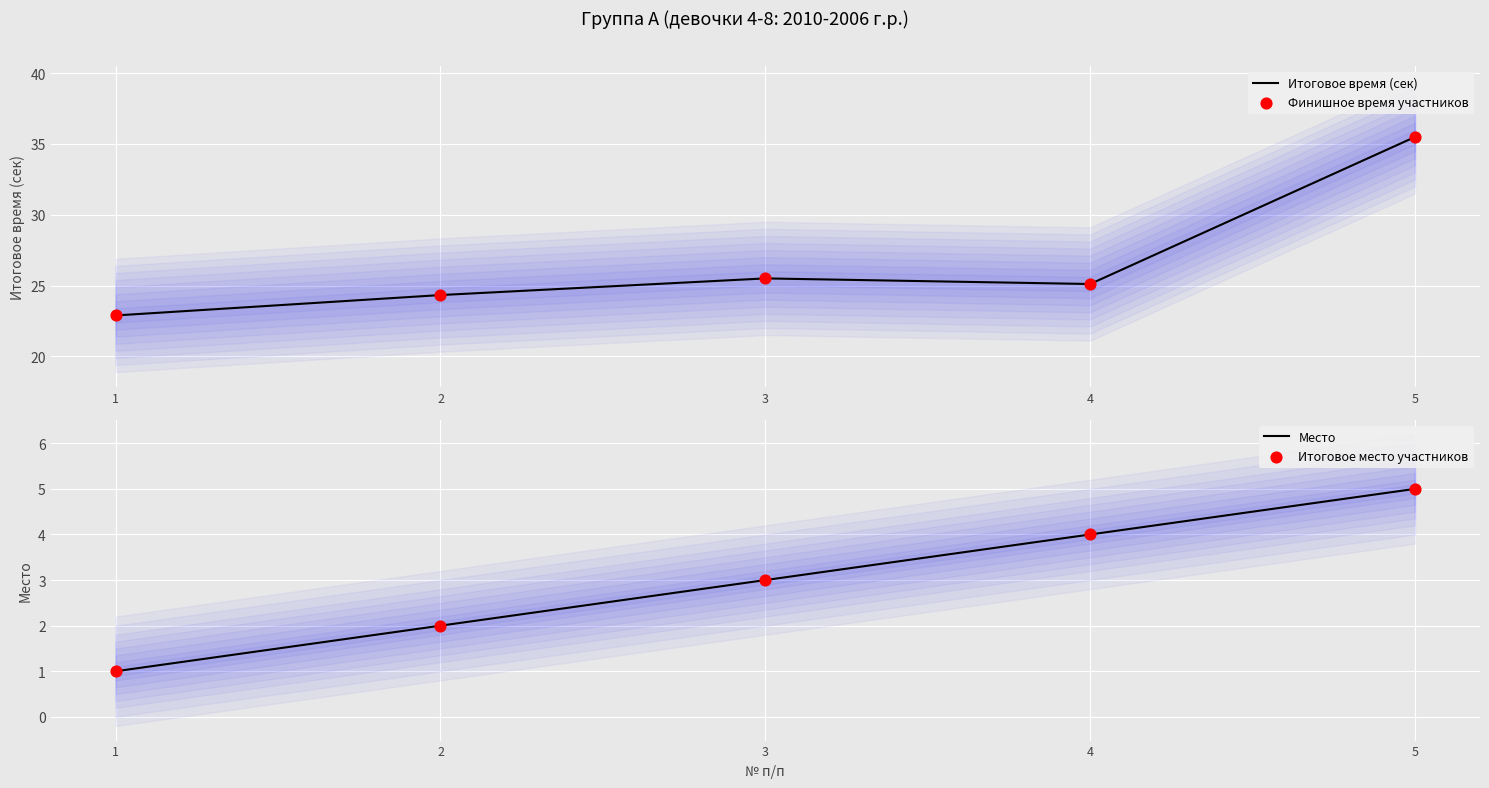

Which series contains the lowest Y value?

Место